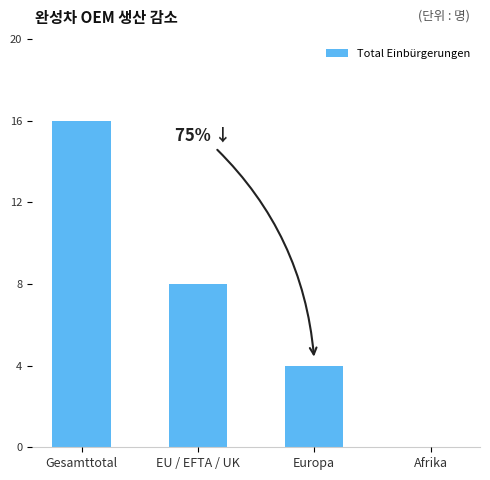

Reading right to left, what are all the values shown in this chart?

Afrika=0	Europa=4	EU / EFTA / UK=8	Gesamttotal=16